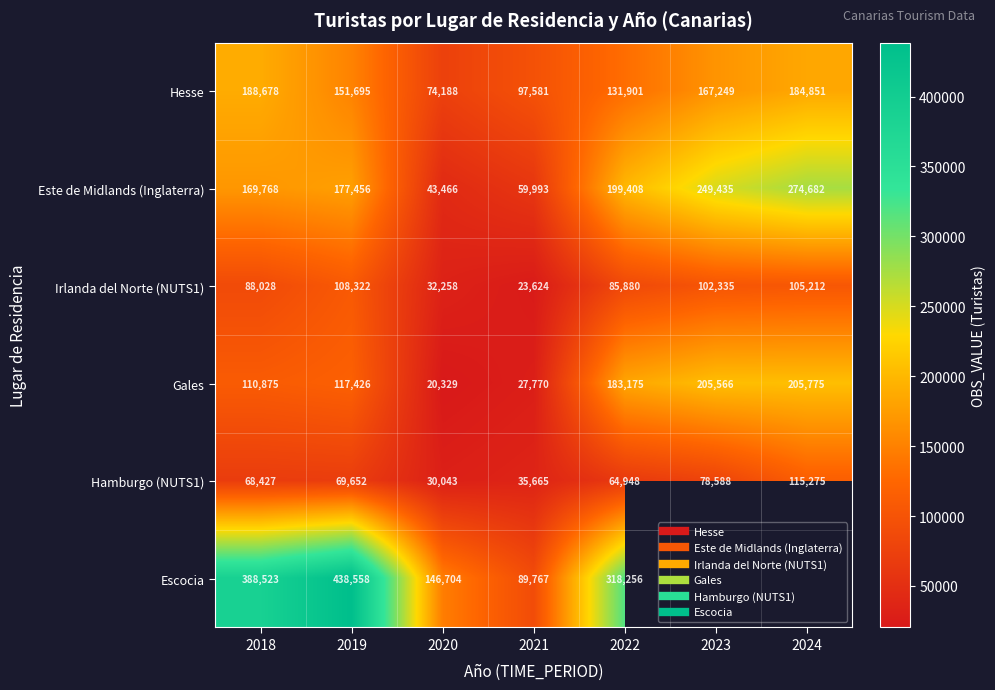

Which series changed the most between 2022 and 2024?

Este de Midlands (Inglaterra)